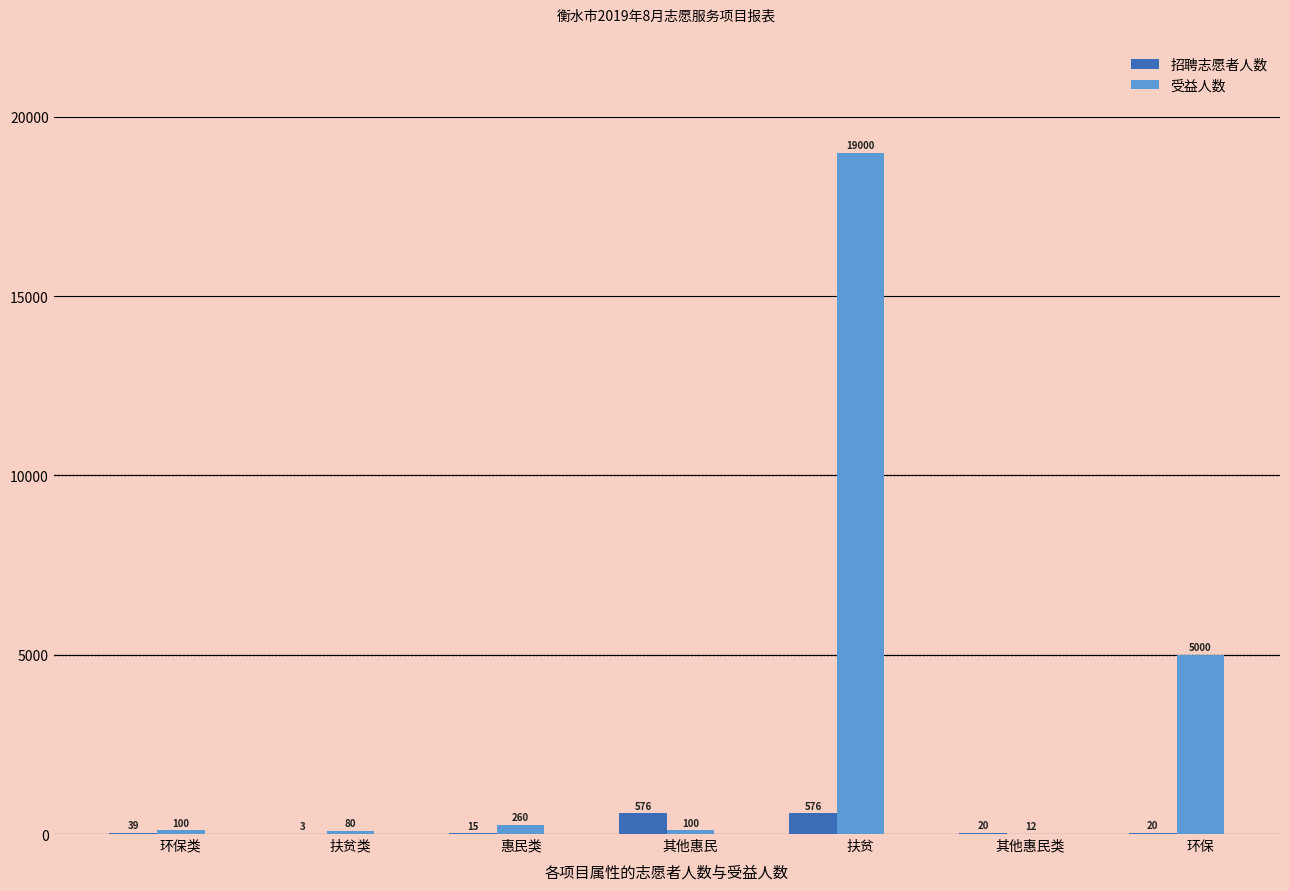

The value of 招聘志愿者人数 at 其他惠民 is 576. True or false?

True